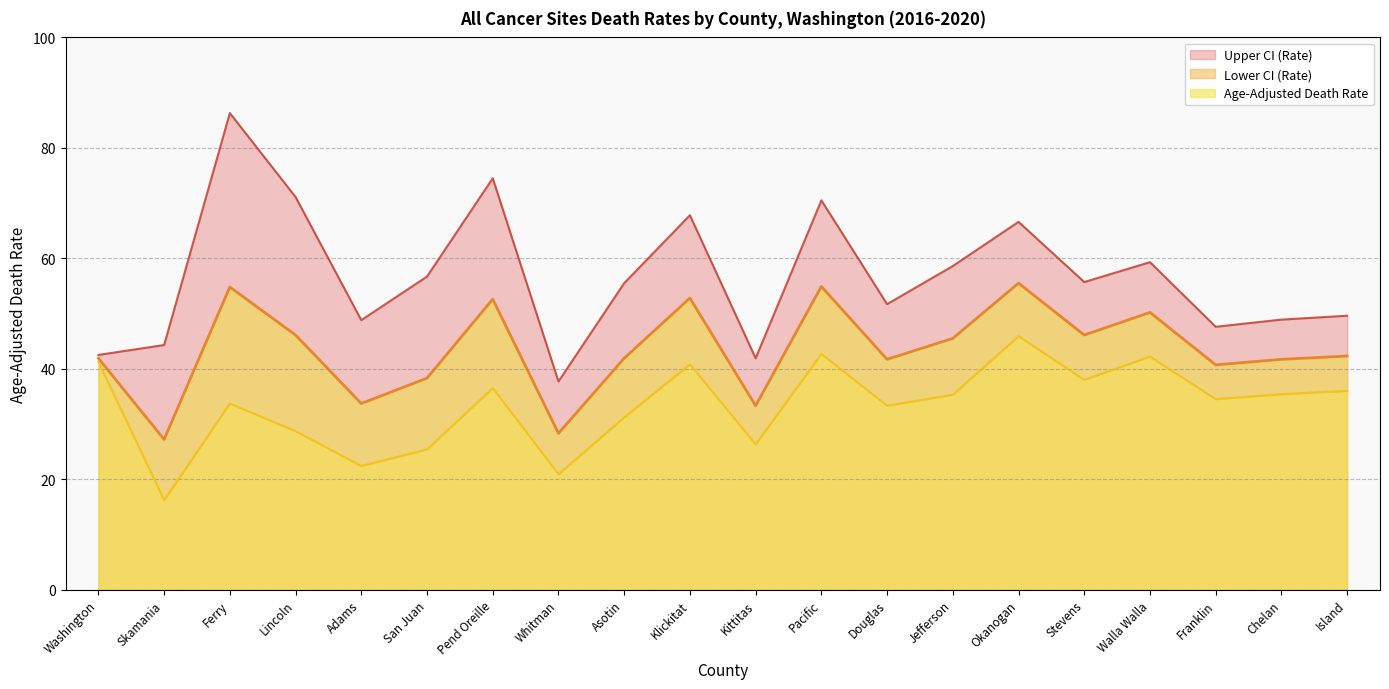

Count the number of categories in the chart.

20